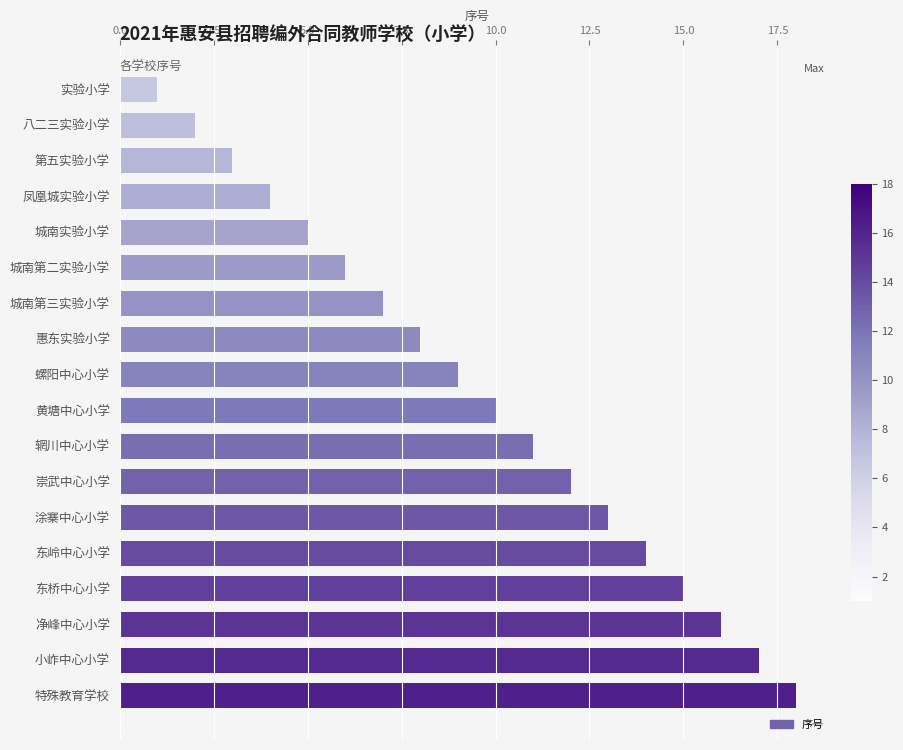

What is the smallest value displayed?

1